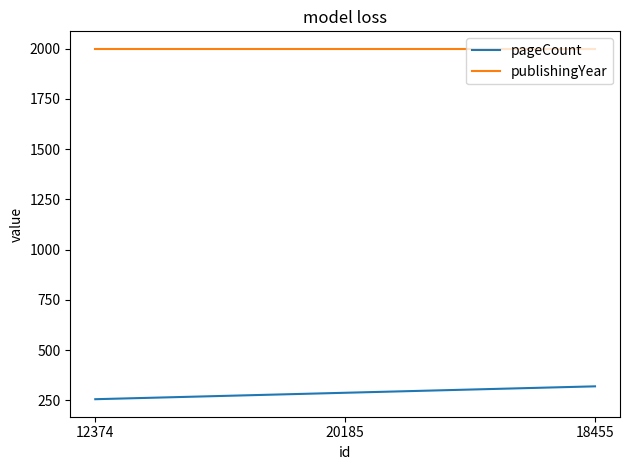

What is the average value of the pageCount series?

288